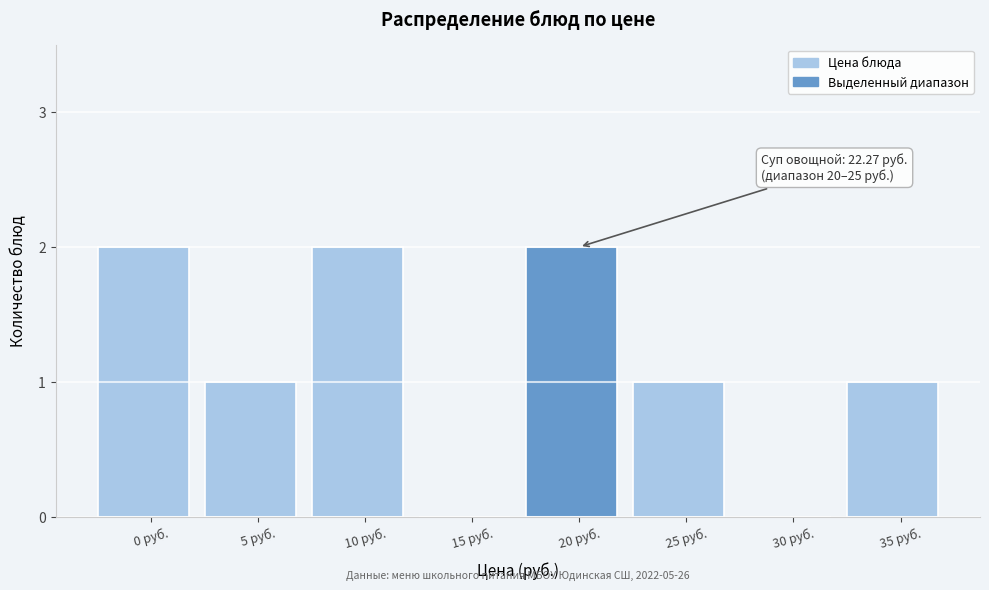

Reading left to right, transcribe all the data shown in this chart.

0 руб.=2	5 руб.=1	10 руб.=2	15 руб.=0	20 руб.=2	25 руб.=1	30 руб.=0	35 руб.=1